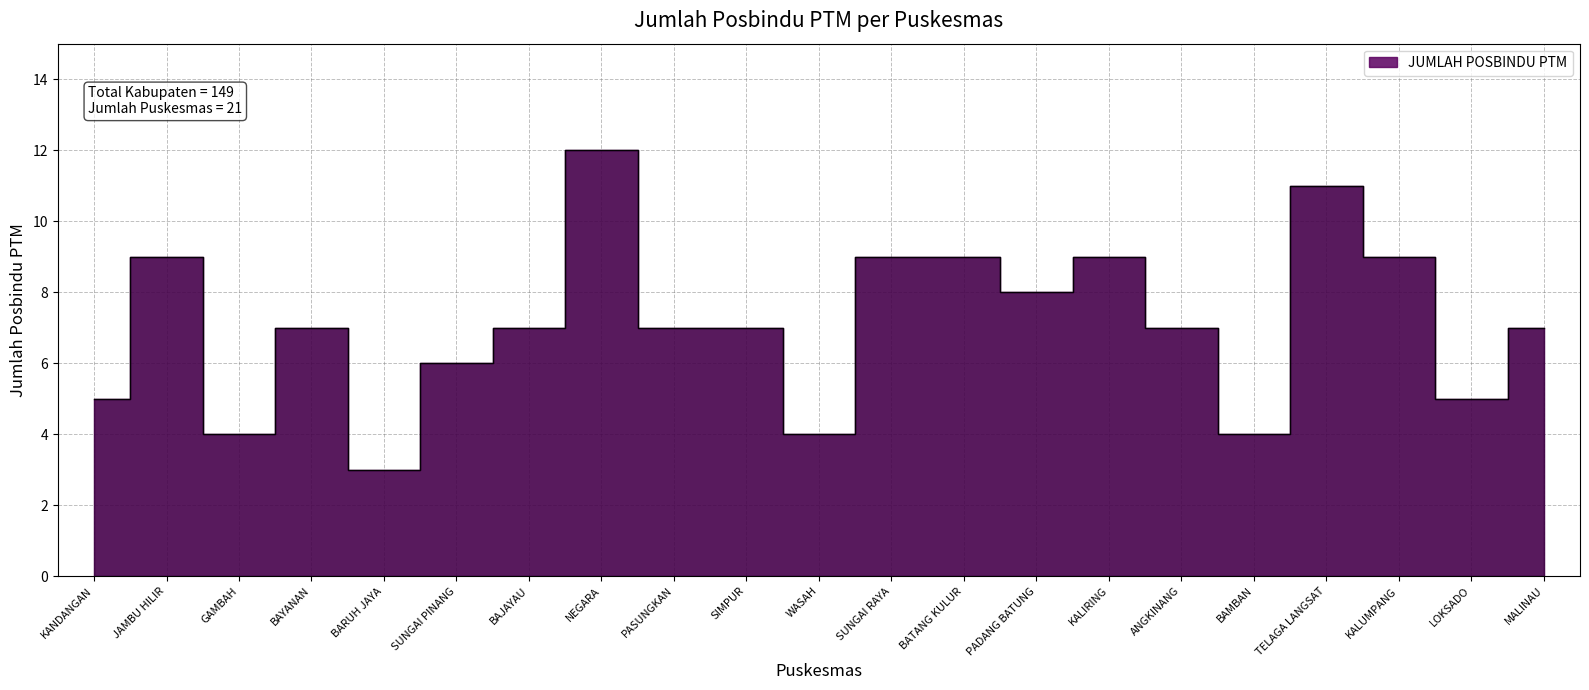

List the labels in order of value, largest first.

NEGARA, TELAGA LANGSAT, JAMBU HILIR, SUNGAI RAYA, BATANG KULUR, KALIRING, KALUMPANG, PADANG BATUNG, BAYANAN, BAJAYAU, PASUNGKAN, SIMPUR, ANGKINANG, MALINAU, SUNGAI PINANG, KANDANGAN, LOKSADO, GAMBAH, WASAH, BAMBAN, BARUH JAYA